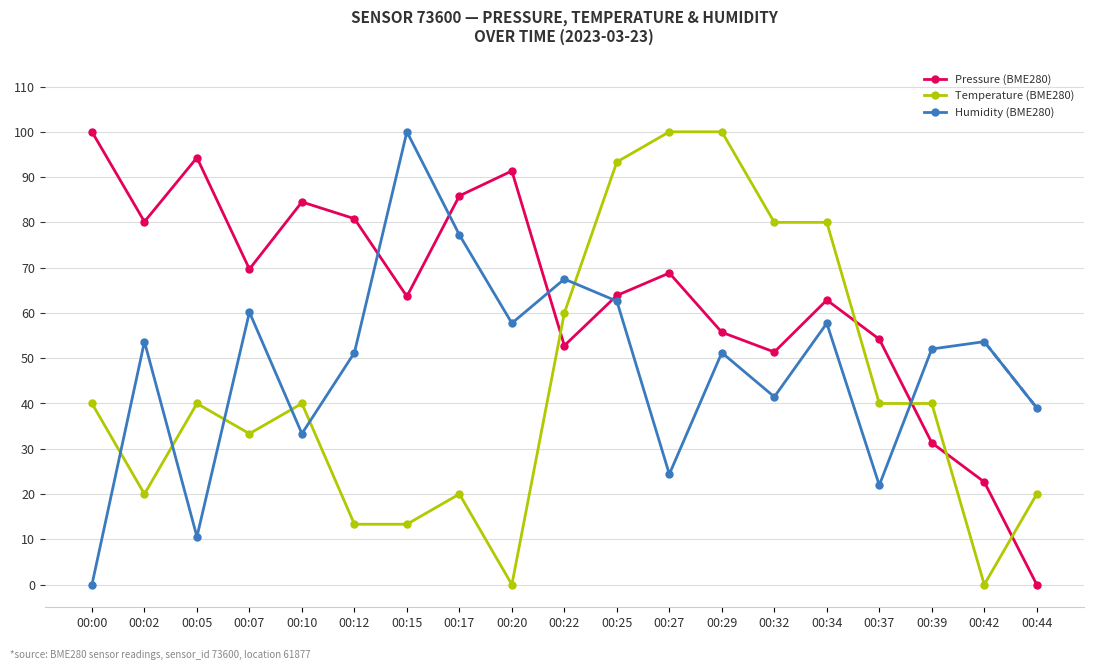

What is the value of the Temperature (BME280) point at the 15th from the left?

80.0